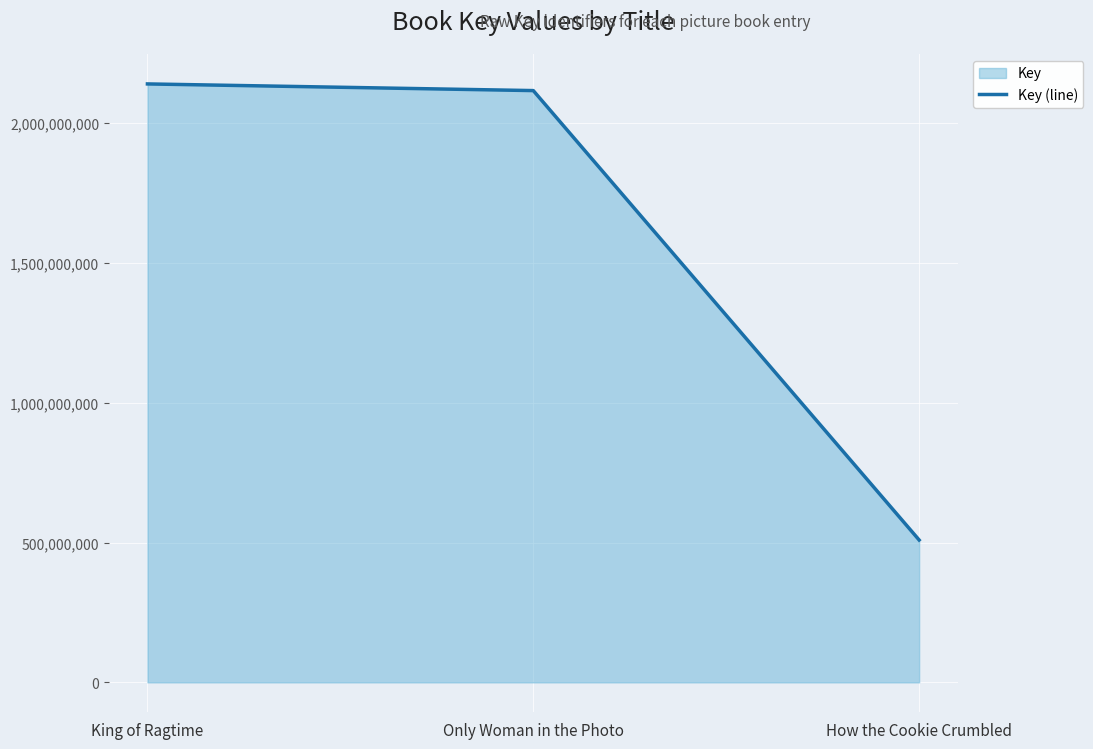

True or false: the data shows 3248137296 at Only Woman in the Photo.

False